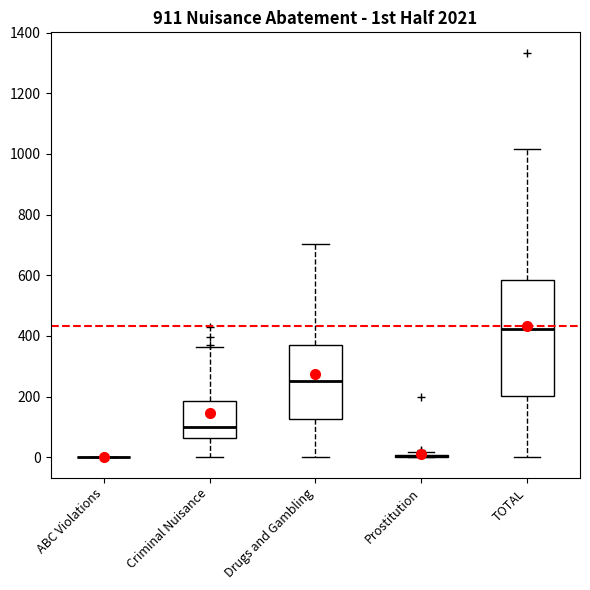

Reading left to right, transcribe this box plot: for each box, give where its median line is, the range the box spans, and where its two whiskers end, as read against the y-axis. The values are not printed on the chart, so give them approximately, as read against the axis.

ABC Violations: box collapsed to a line at 0, whiskers 0 to 0
Criminal Nuisance: median 100, box 60 to 180, whiskers 0 to 360
Drugs and Gambling: median 260, box 120 to 360, whiskers 0 to 700
Prostitution: box collapsed to a line at 0, whiskers 0 to 20
TOTAL: median 420, box 200 to 580, whiskers 0 to 1020